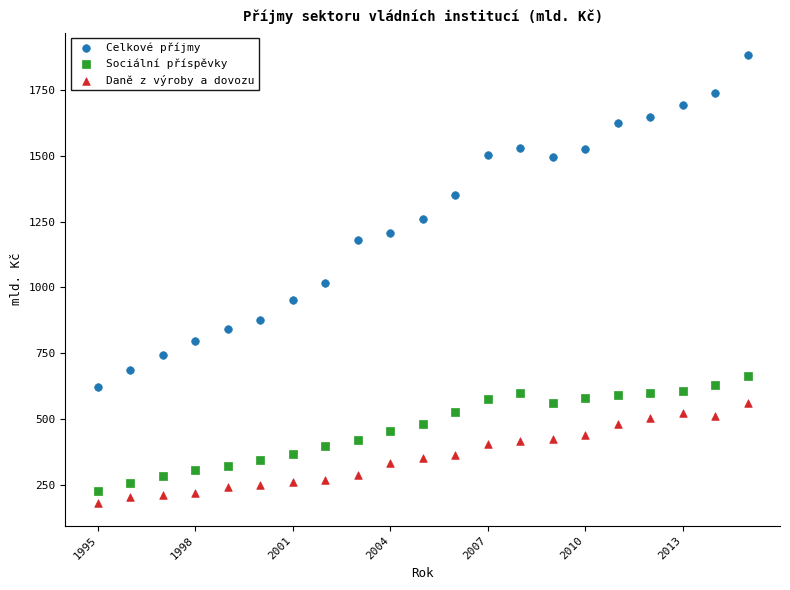

Which series has the largest Y range (max minus min)?

Celkové příjmy